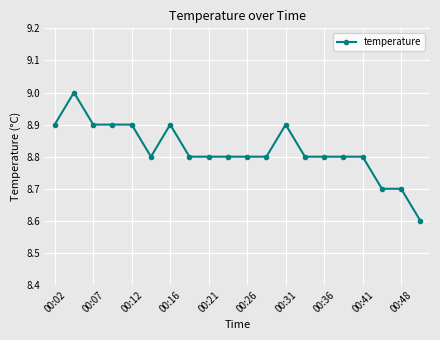

What is the value of the 1st point from the left?

8.9